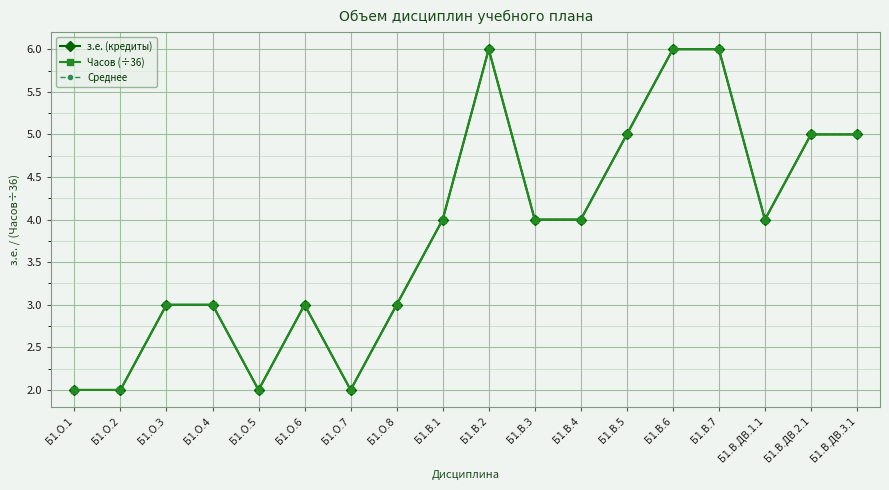

Reading left to right, extract all data points from this chart.

з.е. (кредиты): 2	2	3	3	2	3	2	3	4	6	4	4	5	6	6	4	5	5
Часов (÷36): 2	2	3	3	2	3	2	3	4	6	4	4	5	6	6	4	5	5
Среднее: 2	2	3	3	2	3	2	3	4	6	4	4	5	6	6	4	5	5